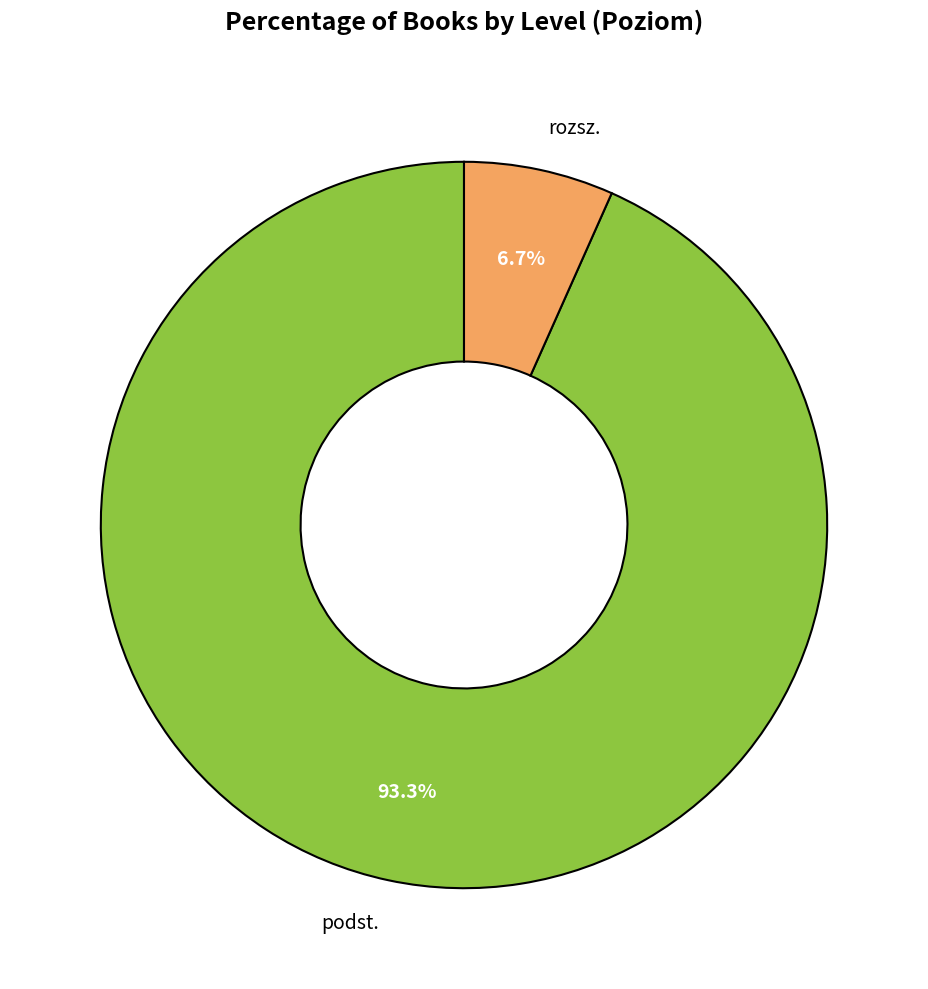

Count the number of slices in the pie.

2